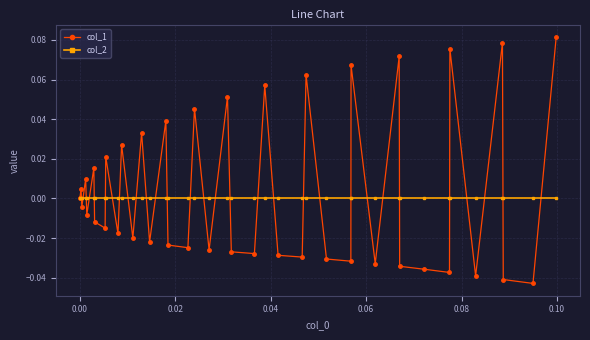

True or false: col_1 has more than 2 interior local peaks.

True